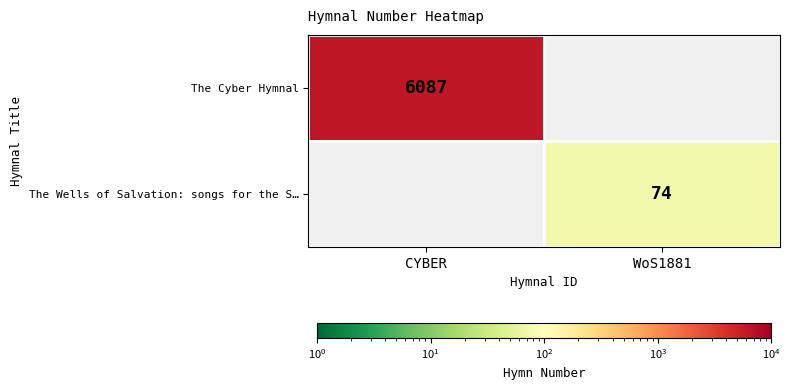

True or false: The Wells of Salvation: songs for the S… has a value of 74 at WoS1881.

True